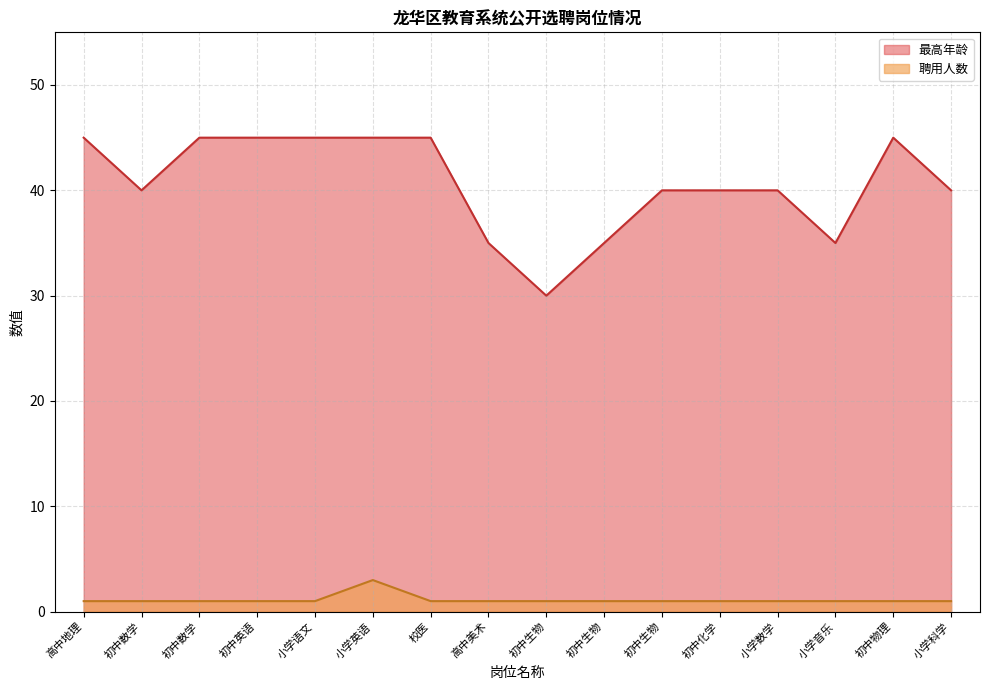

How many series are shown in this chart?

2